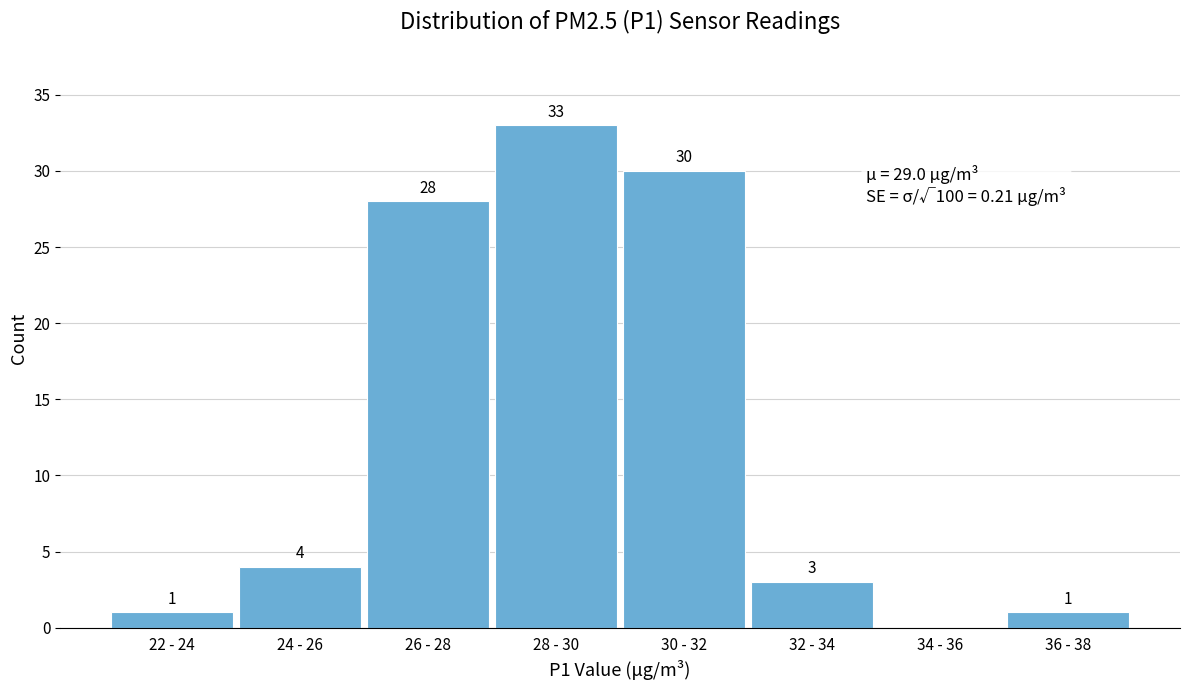

Which has a higher value, 32 - 34 or 30 - 32?

30 - 32